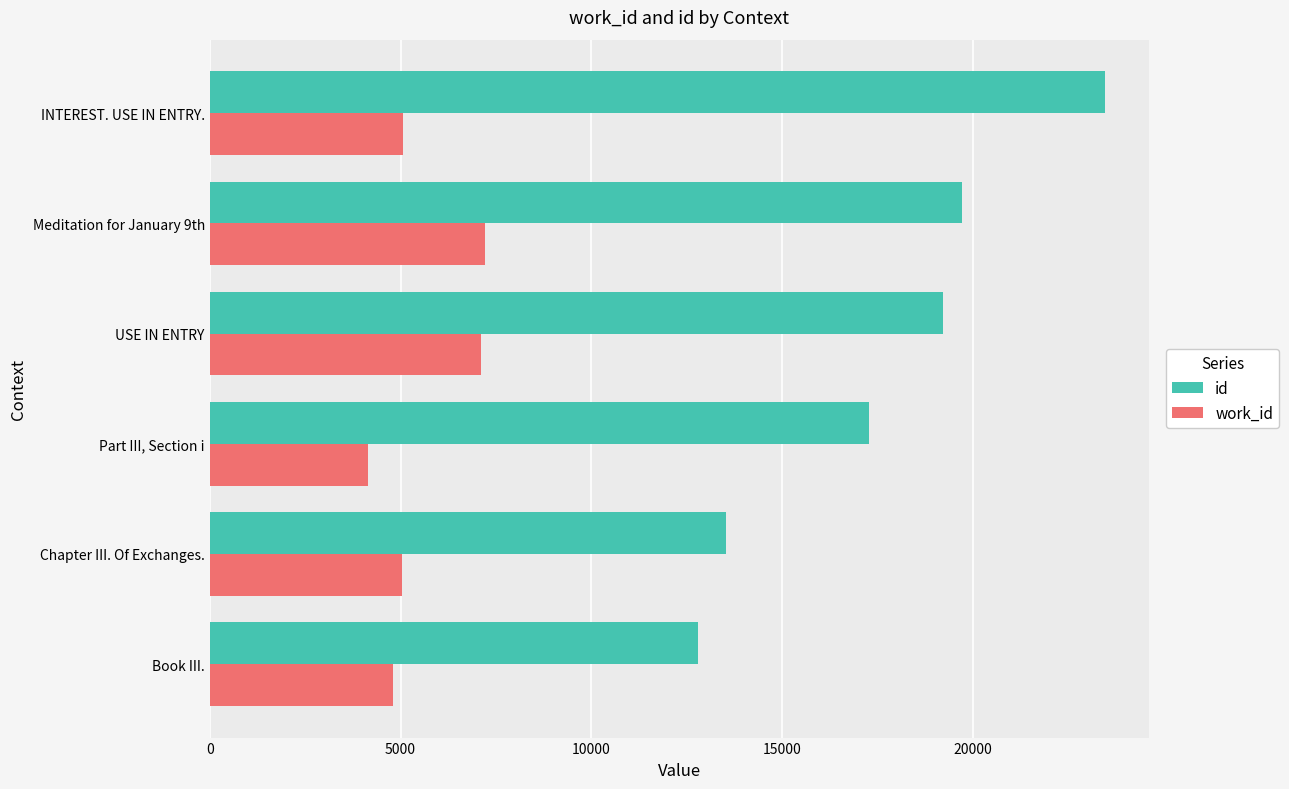

At which category does the chart reach its minimum across all series?

Part III, Section i